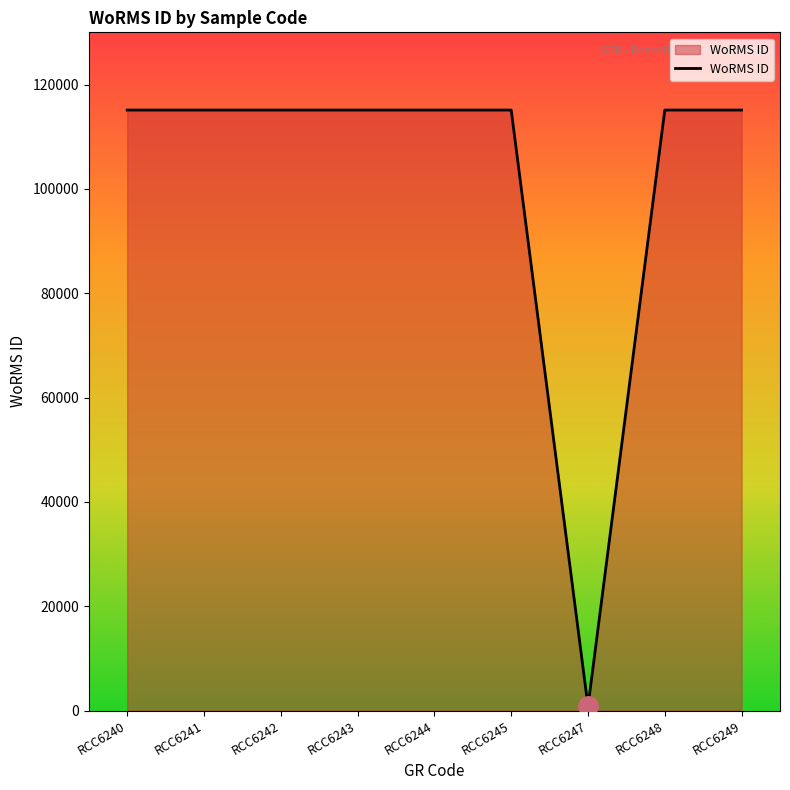

What is the sum of all values?

921633